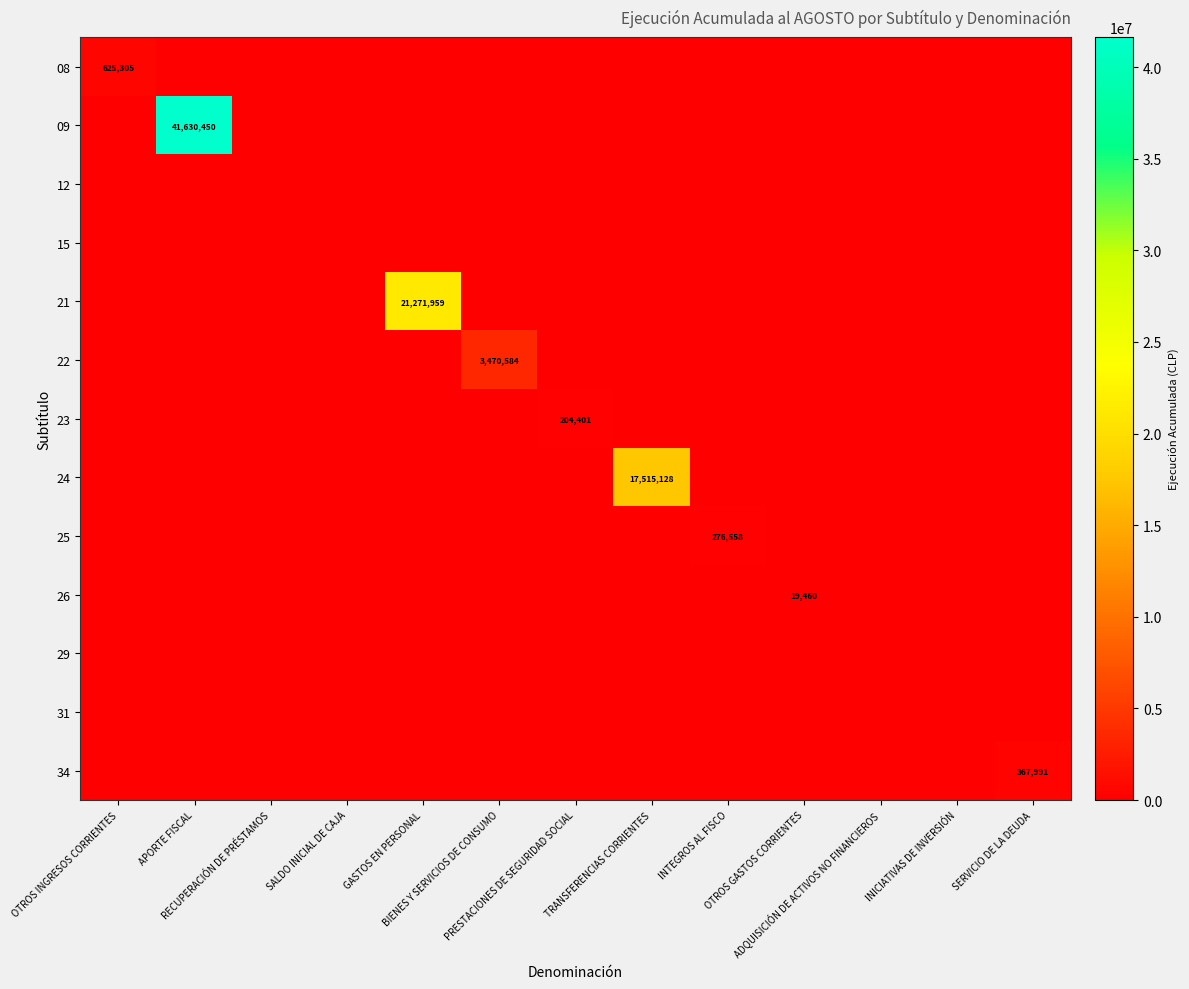

Between PRESTACIONES DE SEGURIDAD SOCIAL and OTROS GASTOS CORRIENTES, which series saw the biggest shift?

23